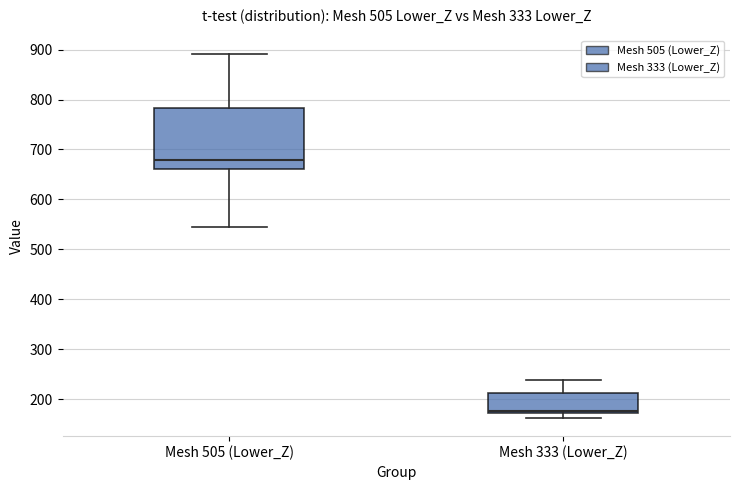

Comparing the boxes themselves (not the whiskers), which one is the tallest?

Mesh 505 (Lower_Z)